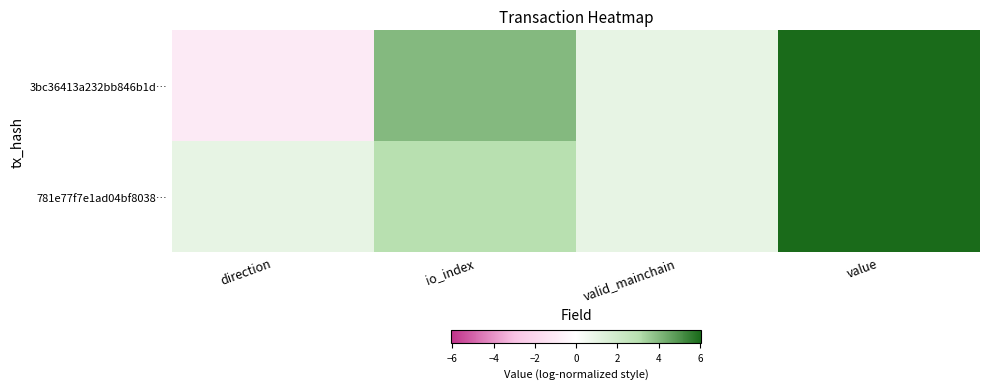

Rank the series by their maximum value, from highest to lowest.

3bc36413a232bb846b1d…, 781e77f7e1ad04bf8038…